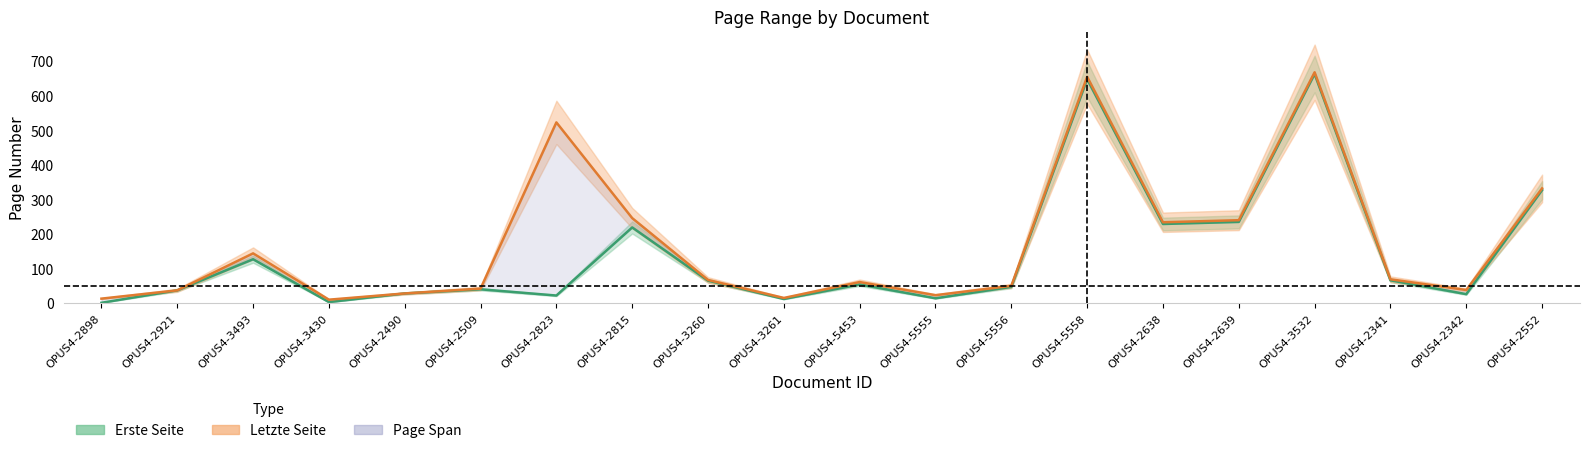

True or false: Letzte Seite and Erste Seite intersect in this chart.

False